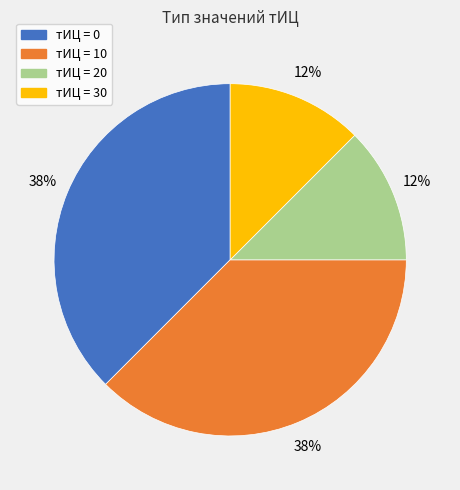

Is there a majority slice in this chart?

No